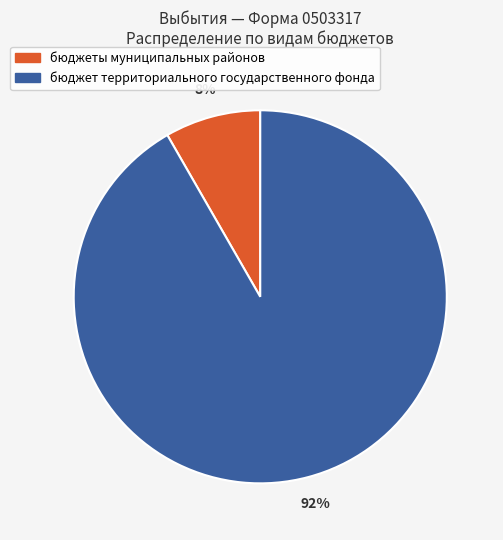

Count the number of slices in the pie.

2